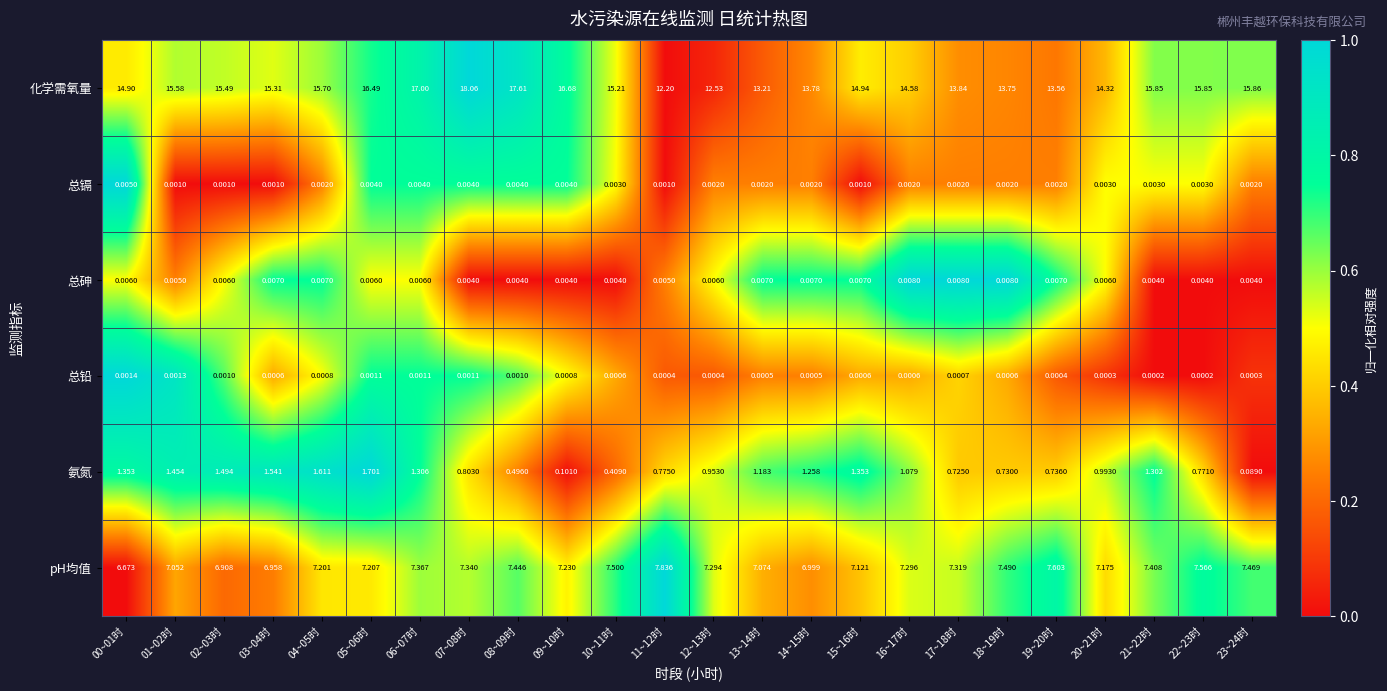

Which series changed the most between 05~06时 and 13~14时?

化学需氧量